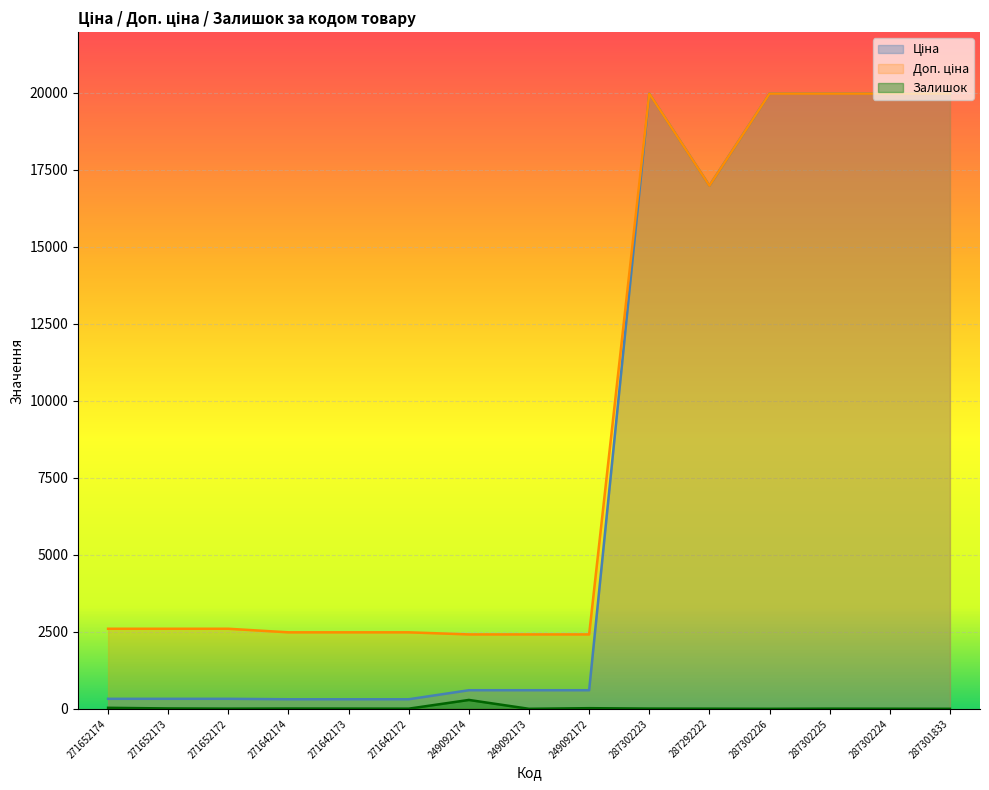

Which series has the largest range (max minus min)?

Ціна